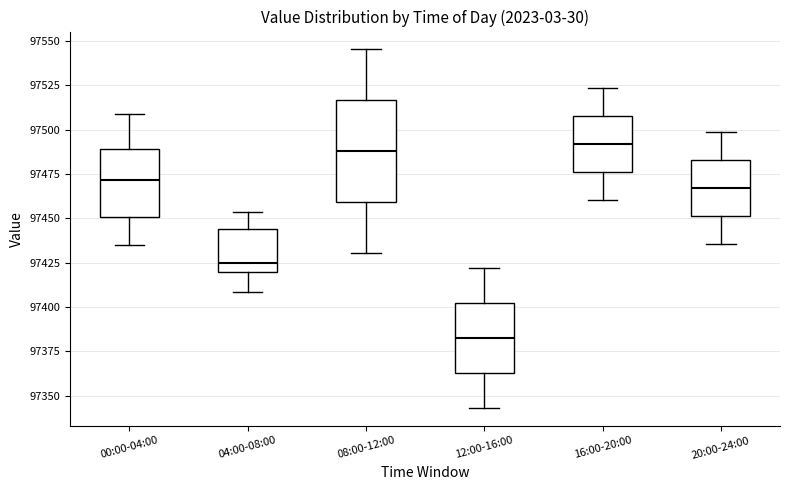

Reading left to right, transcribe this box plot: for each box, give where its median line is, the range the box spans, and where its two whiskers end, as read against the y-axis. The values are not printed on the chart, so give them approximately, as read against the axis.

00:00-04:00: median 97470, box 97450 to 97490, whiskers 97435 to 97510
04:00-08:00: median 97425, box 97420 to 97445, whiskers 97410 to 97455
08:00-12:00: median 97490, box 97460 to 97515, whiskers 97430 to 97545
12:00-16:00: median 97385, box 97365 to 97400, whiskers 97345 to 97420
16:00-20:00: median 97490, box 97475 to 97510, whiskers 97460 to 97525
20:00-24:00: median 97465, box 97450 to 97485, whiskers 97435 to 97500